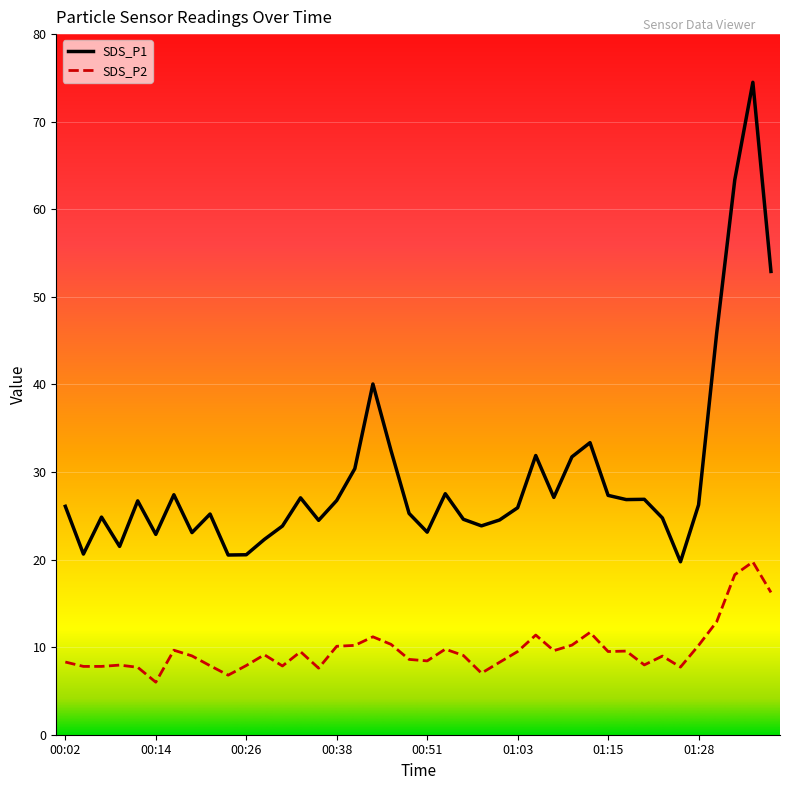

Which series has the largest range (max minus min)?

SDS_P1